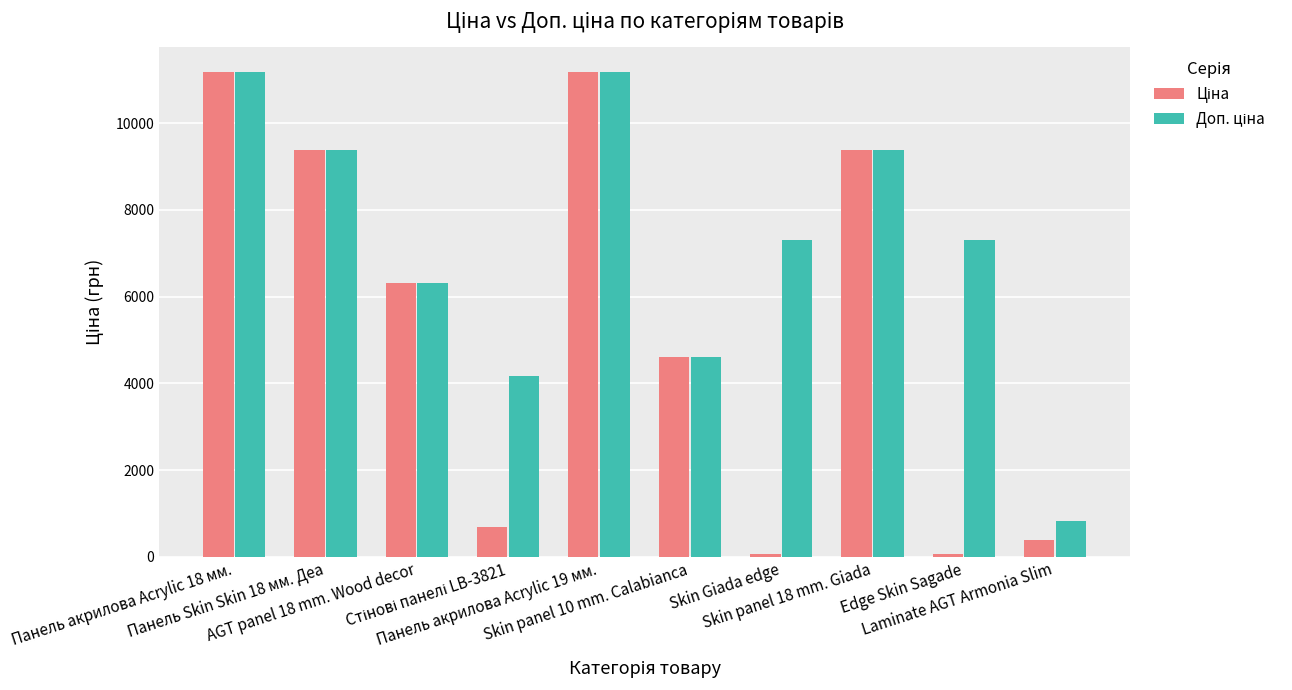

What position from the right is Панель акрилова Acrylic 18 мм.?

10